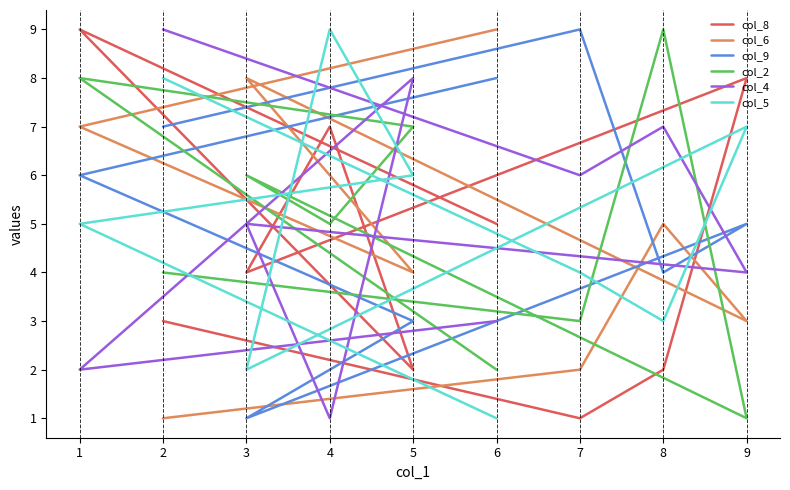

How many times do col_4 and col_6 cross each other?

3